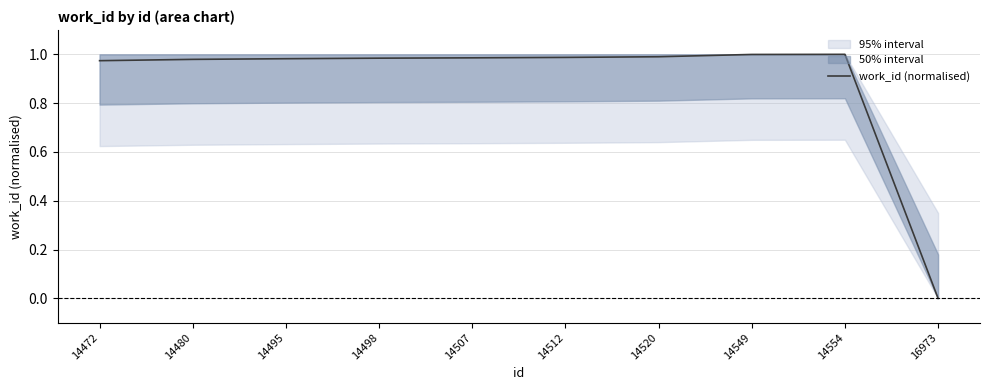

True or false: the data has more than 2 interior local peaks.

False